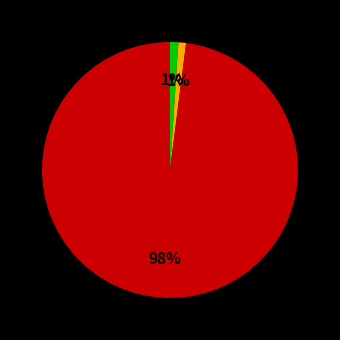

Does any single category account for the majority?

Yes